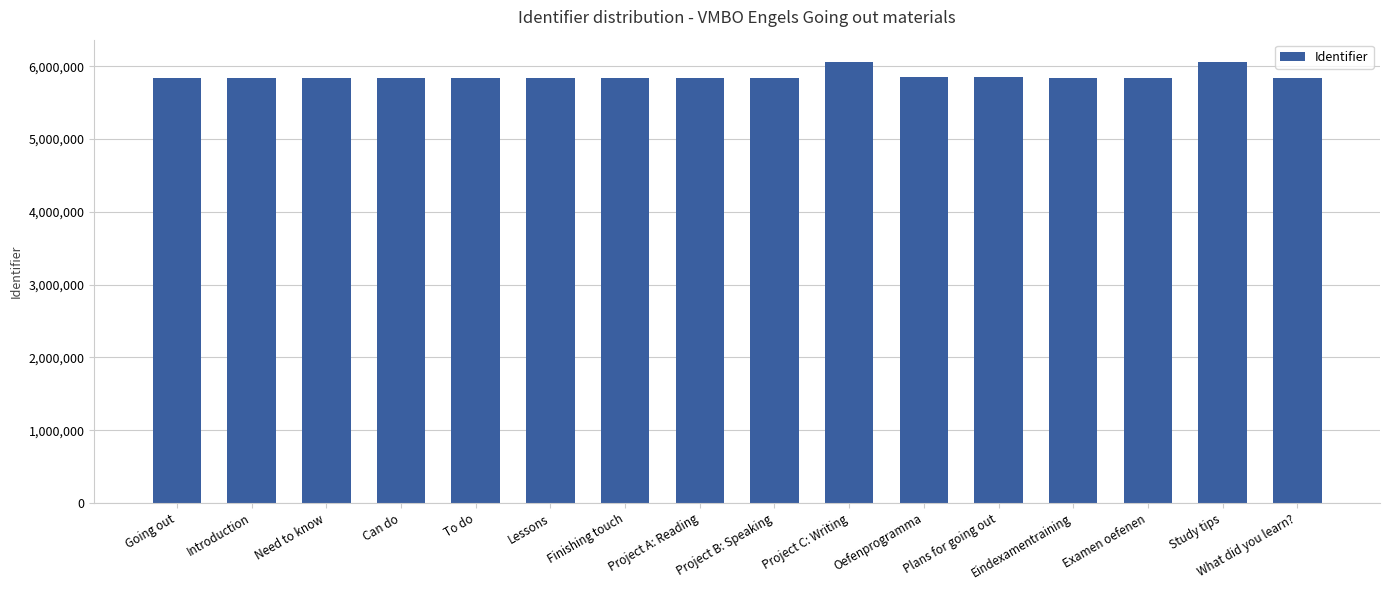

List the labels in order of value, largest first.

Study tips, Project C: Writing, Plans for going out, Oefenprogramma, What did you learn?, Examen oefenen, Eindexamentraining, Project B: Speaking, Project A: Reading, Finishing touch, Lessons, To do, Can do, Need to know, Introduction, Going out